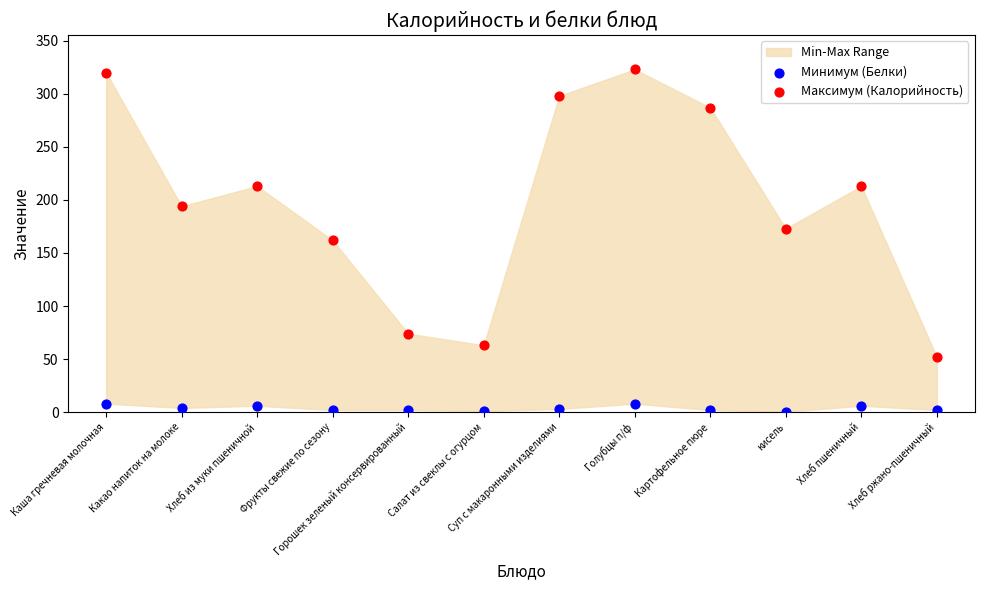

Which series has the widest spread of Y values?

Максимум (Калорийность)